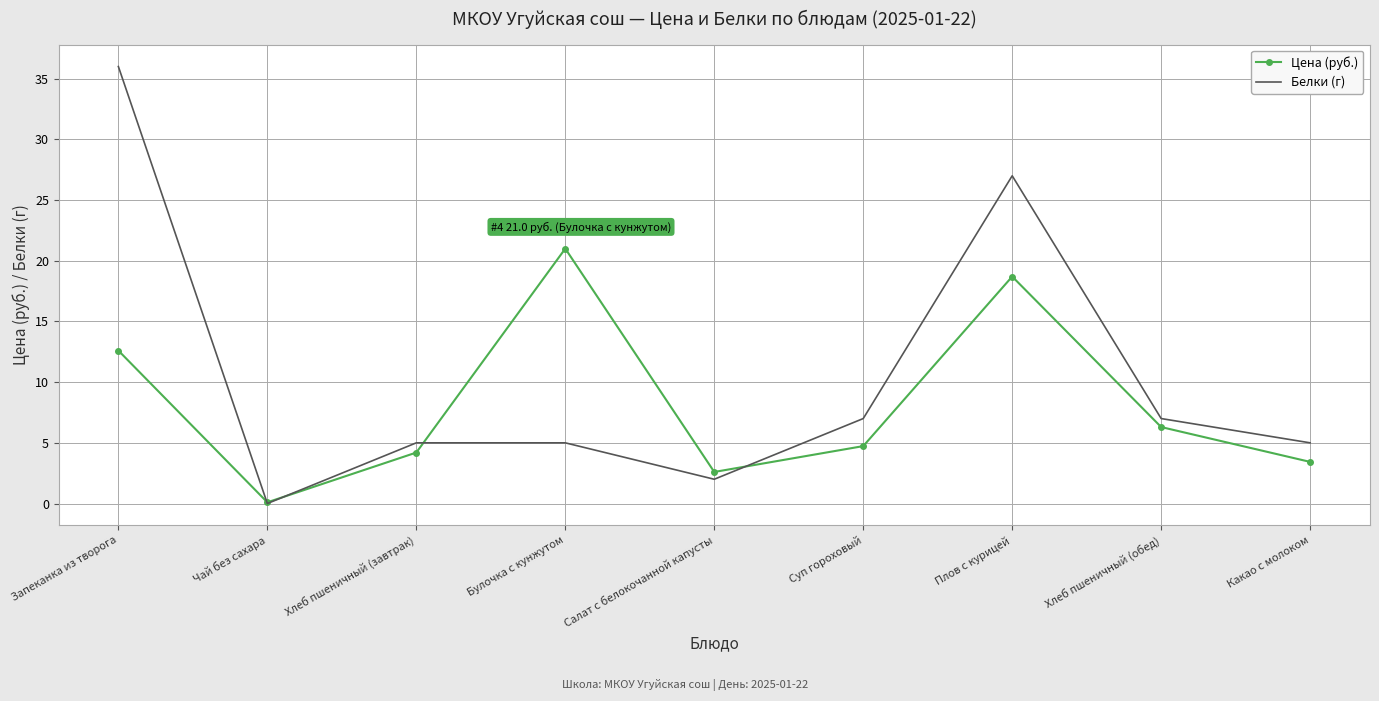

What is the maximum value shown in the chart?

36.0